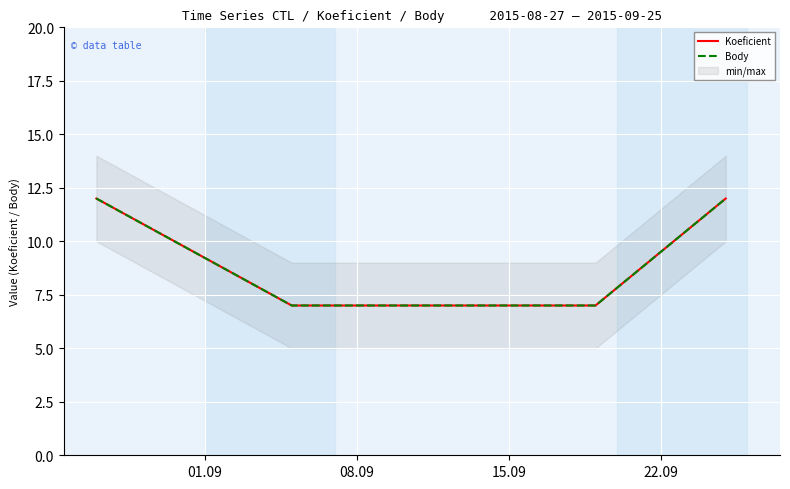

What is the greatest value displayed?

12